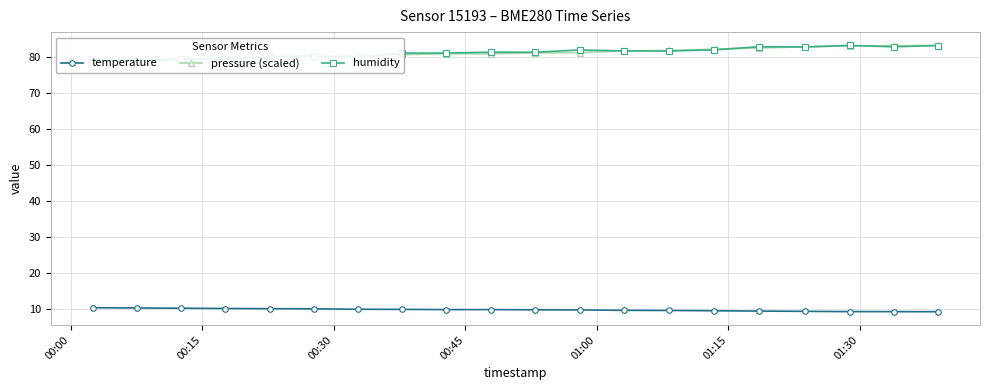

The value of pressure (scaled) at 9 is 127.2. True or false?

False